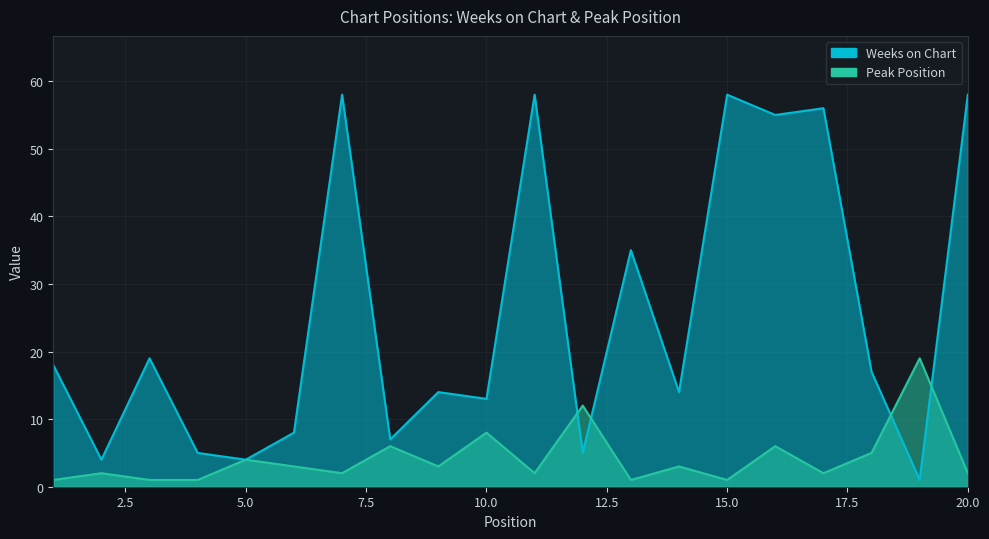

What is the highest value of the Peak Position series?

19